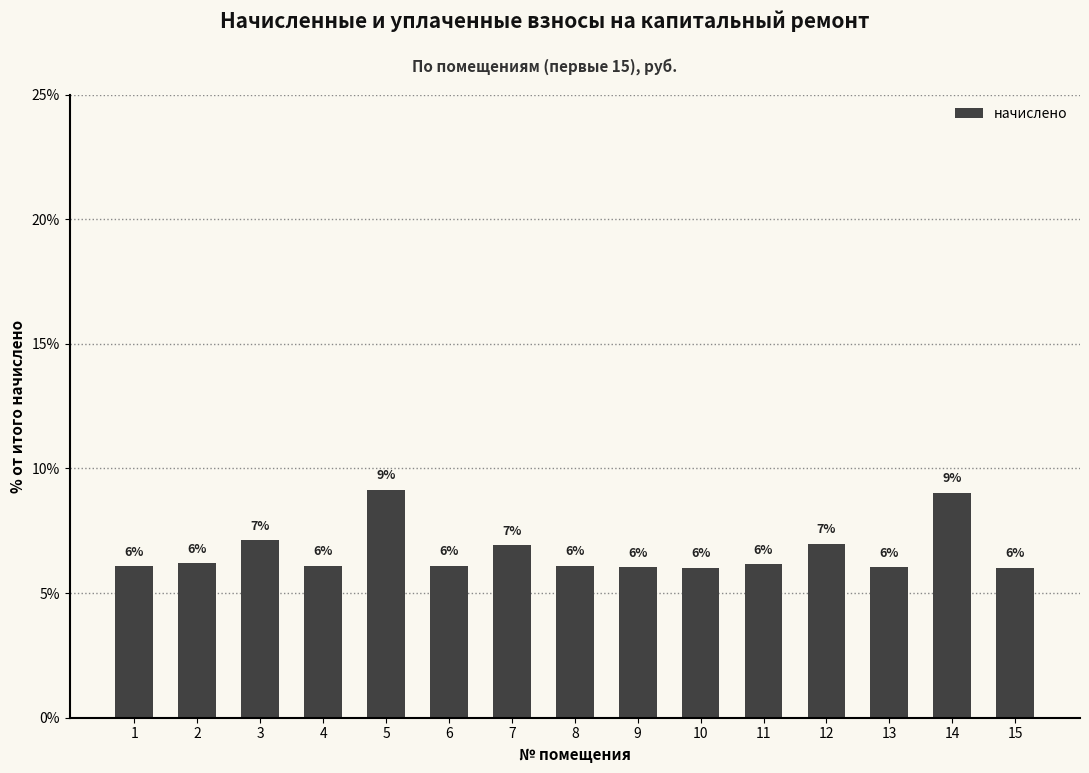

What is the value of the 10th bar from the left?

6.0